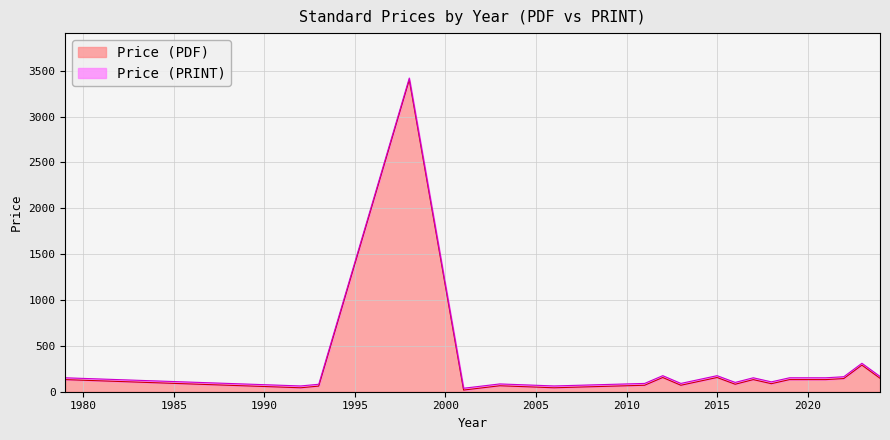

Reading right to left, what are all the values shown in this chart?

Price (PDF): 146.4	290.0	143.5	132.0	132.0	87.5	132.0	81.5	155.0	70.5	155.0	70.5	43.0	65.0	18.0	3400.0	61.3	43.0	132.0
Price (PRINT): 166.4	310.0	163.5	152.0	152.0	107.5	152.0	101.5	175.0	90.5	175.0	90.5	63.0	85.0	38.0	3420.0	81.3	63.0	152.0